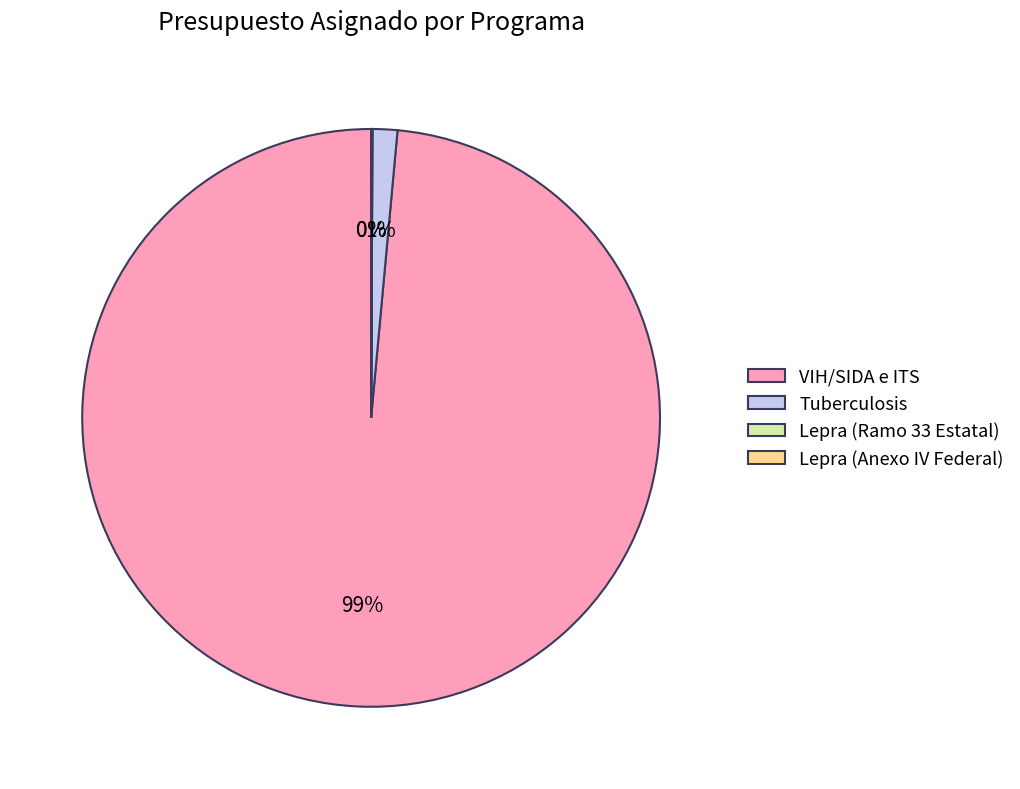

What is the majority slice?

VIH/SIDA e ITS